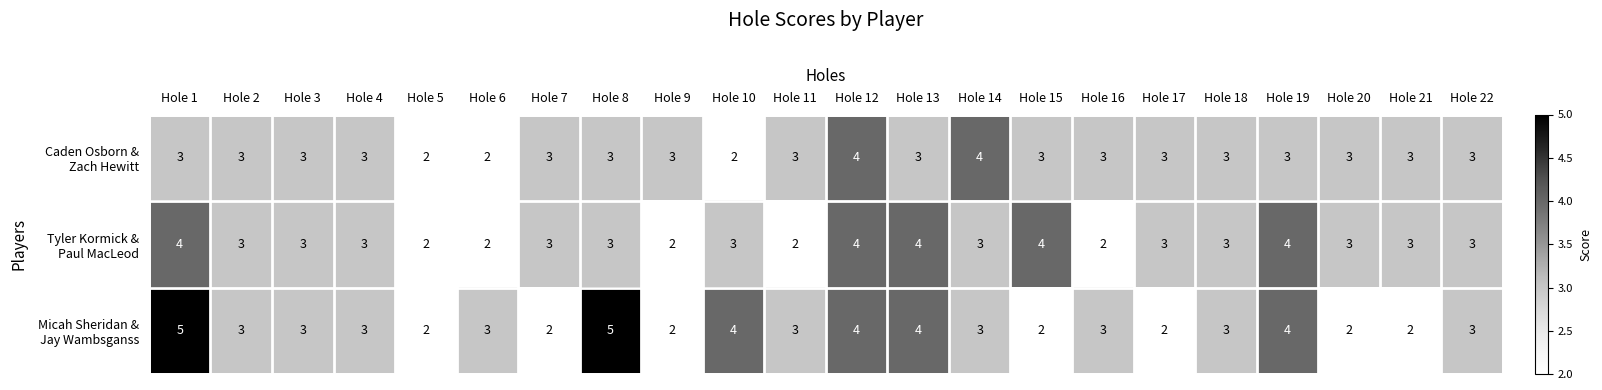

What is the greatest value displayed?

5